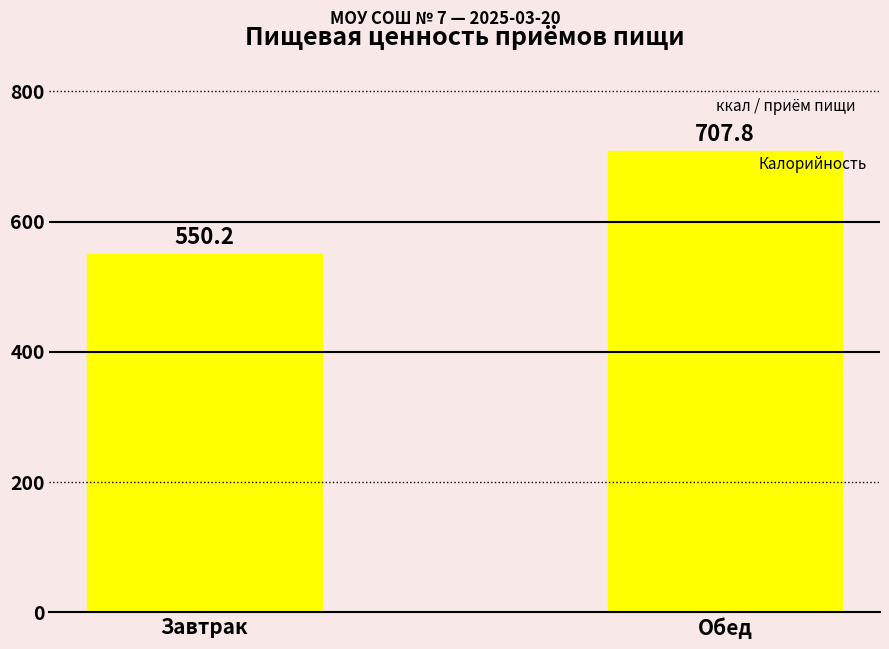

Rank the categories by value from lowest to highest.

Завтрак, Обед